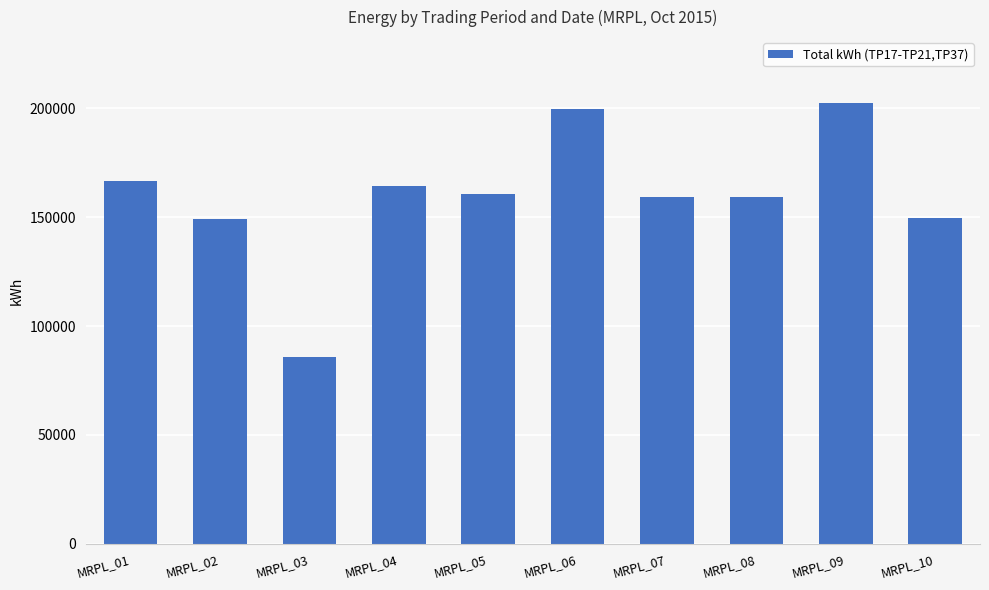

Which has a higher value, MRPL_06 or MRPL_07?

MRPL_06